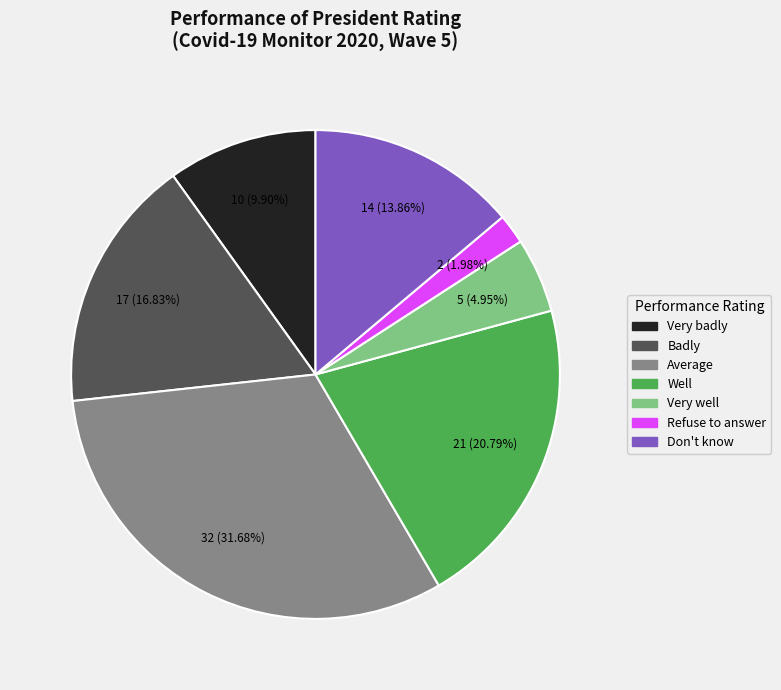

To the nearest percent, what portion does Badly represent?

17%